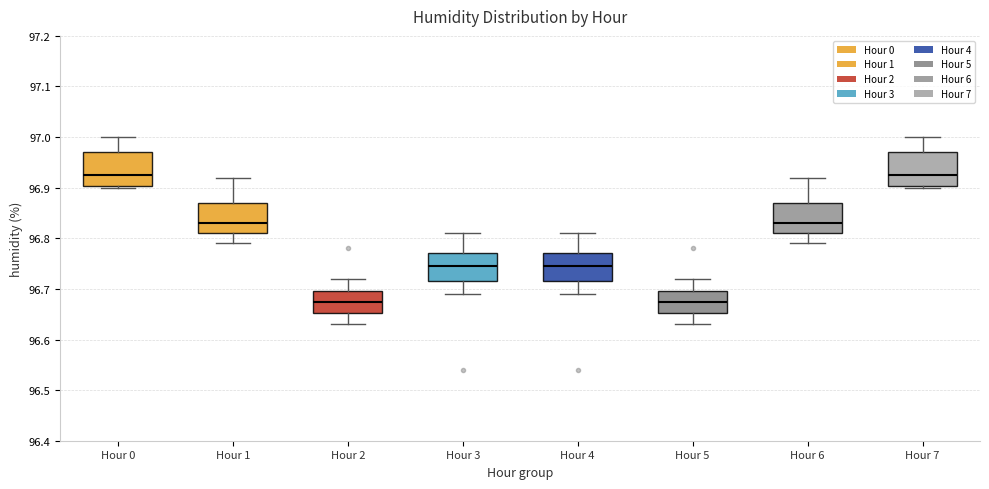

Where does the median line of the box for Hour 7 sit on the y-axis? The values are not printed on the chart, so give them approximately, as read against the axis.

96.93